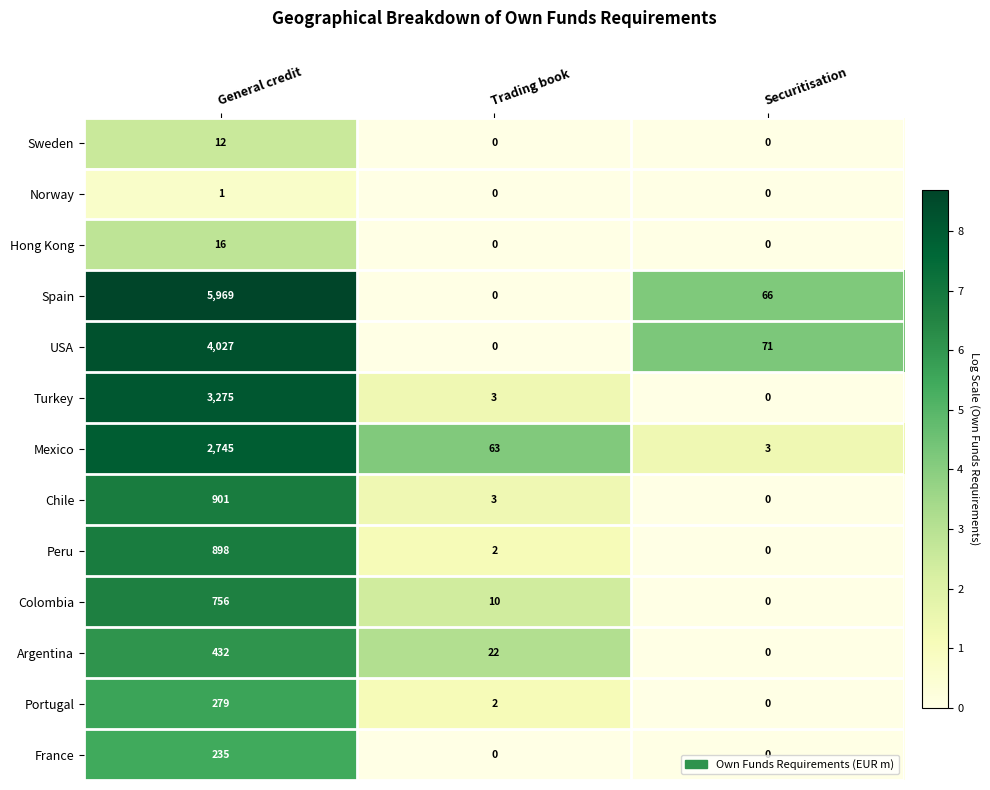

Which series has the widest spread of values?

Spain